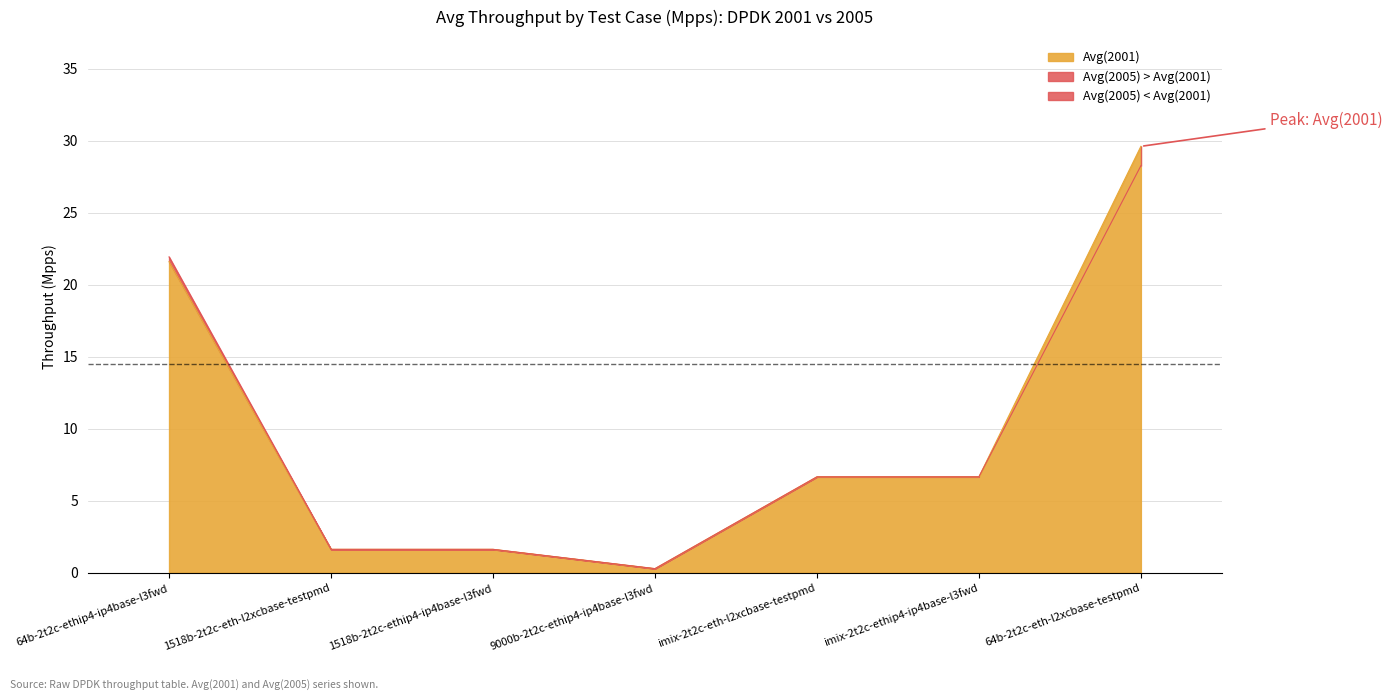

Is the value of Avg(2005) at imix-2t2c-ethip4-ip4base-l3fwd greater than the value of Avg(2001) at imix-2t2c-eth-l2xcbase-testpmd?

No